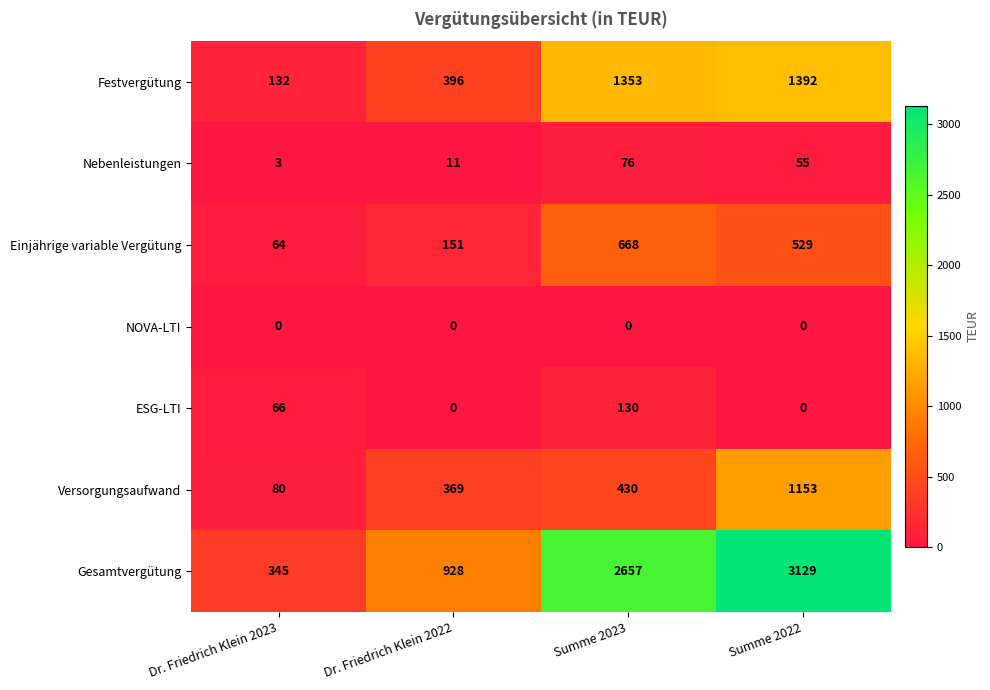

What is the difference between the maximum and second lowest values in the Festvergütung series?

996